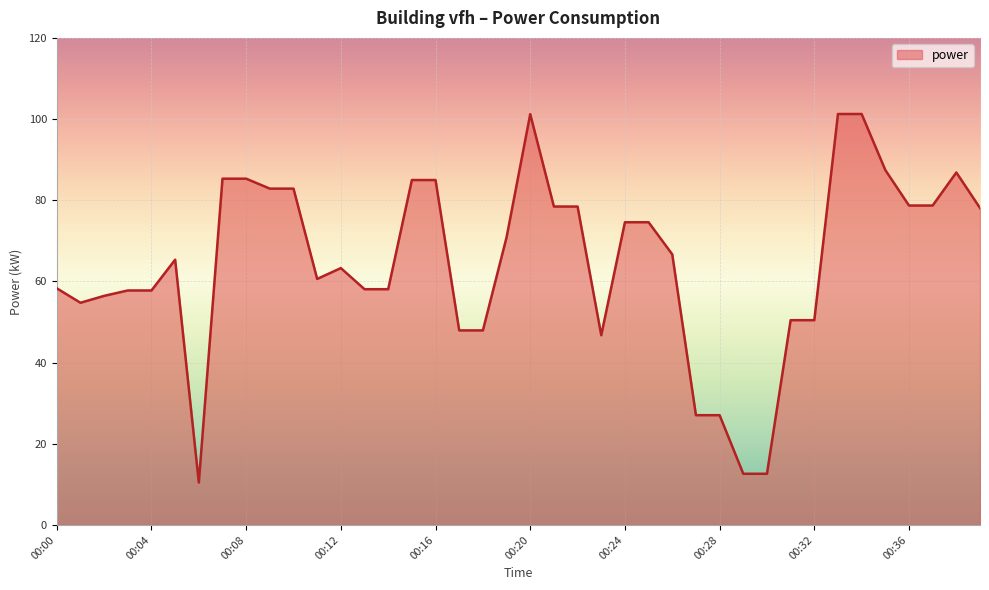

How many lines are shown in the chart?

1